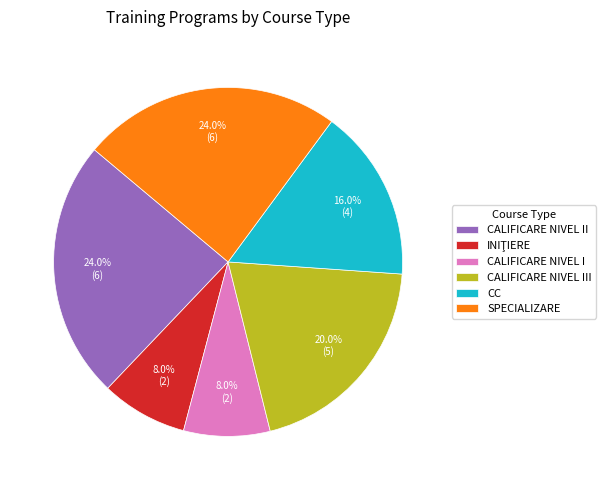

To the nearest percent, what percentage of the pie is CALIFICARE NIVEL I?

8%